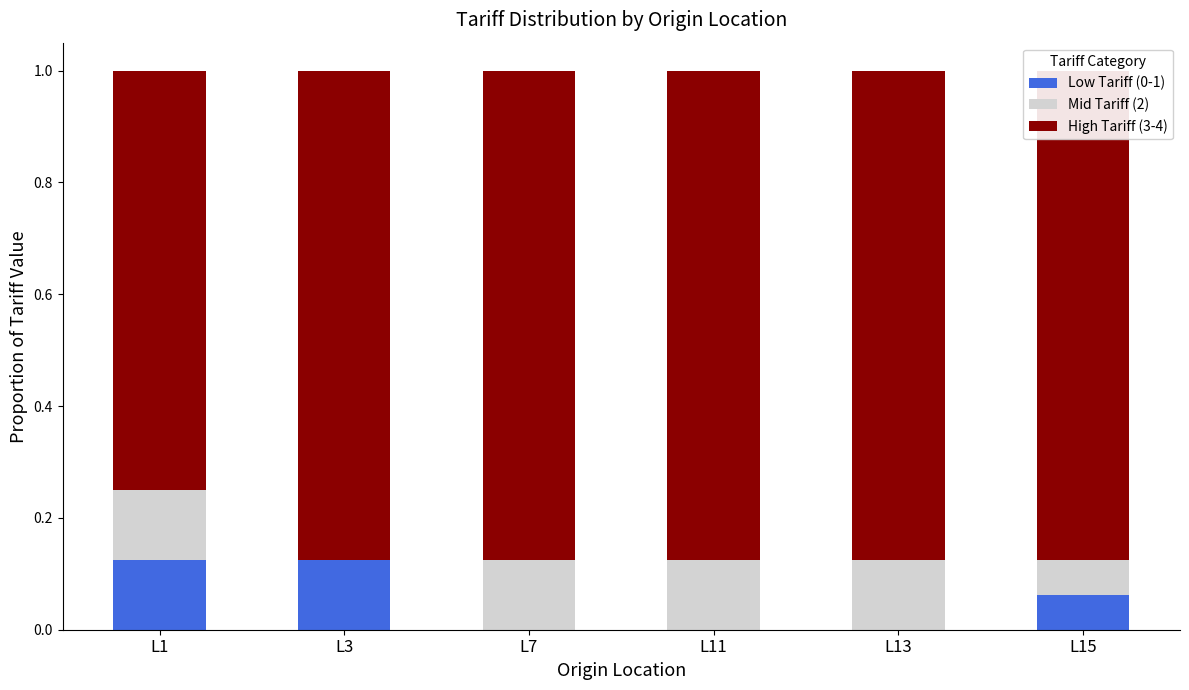

Where is High Tariff (3-4) nearest to the value 0?

L1